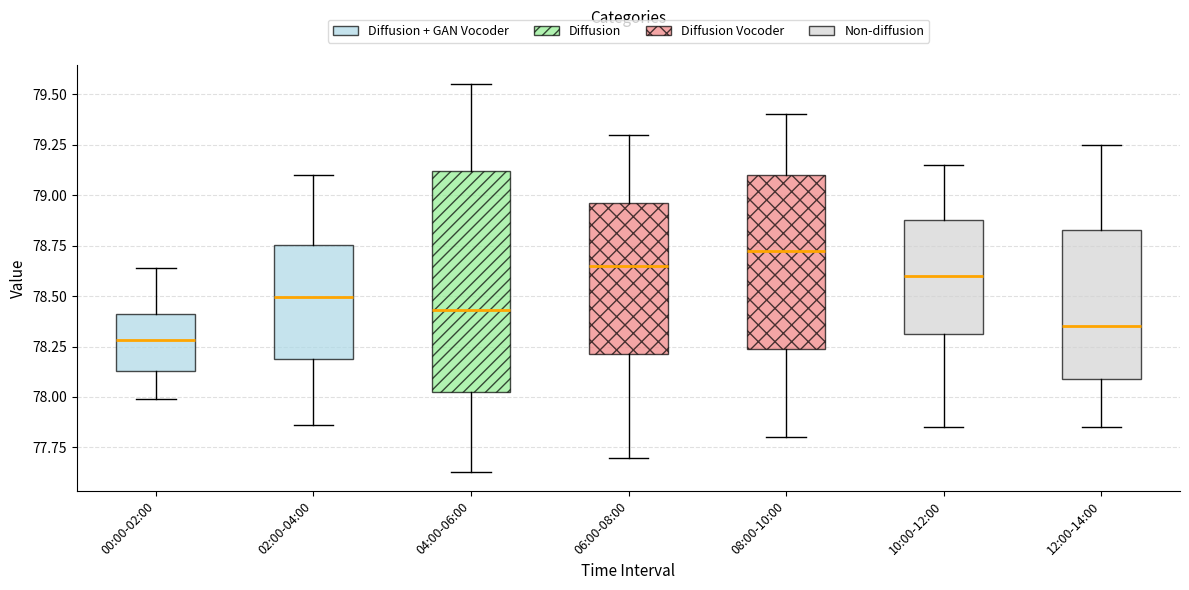

Where does the lower whisker of the box for 10:00-12:00 end on the y-axis? The values are not printed on the chart, so give them approximately, as read against the axis.

77.85